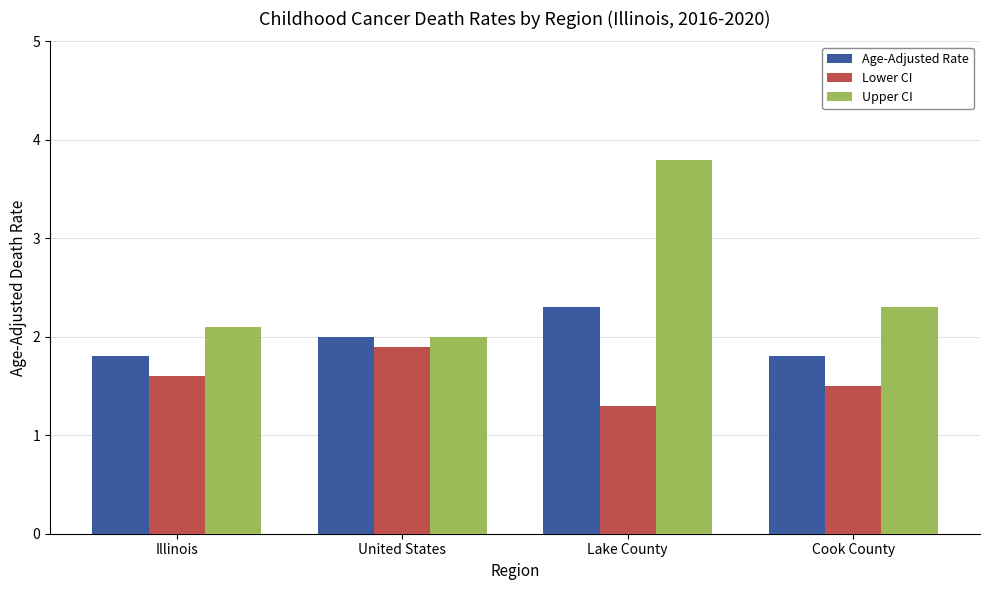

The value of Upper CI at Illinois is 2.1. True or false?

True